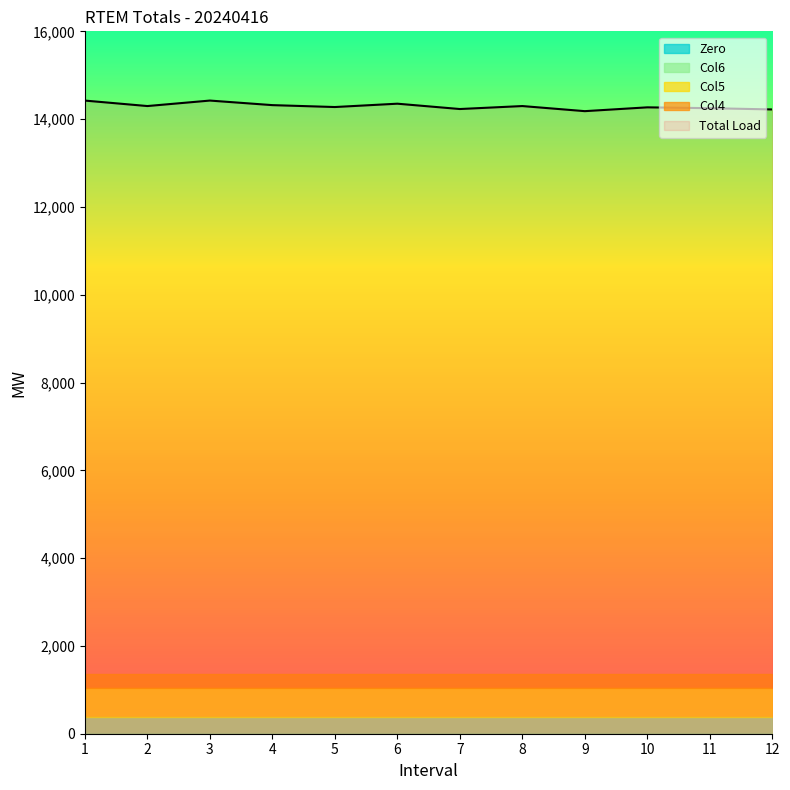

What is the difference between the highest and lowest values at 6?

14351.7